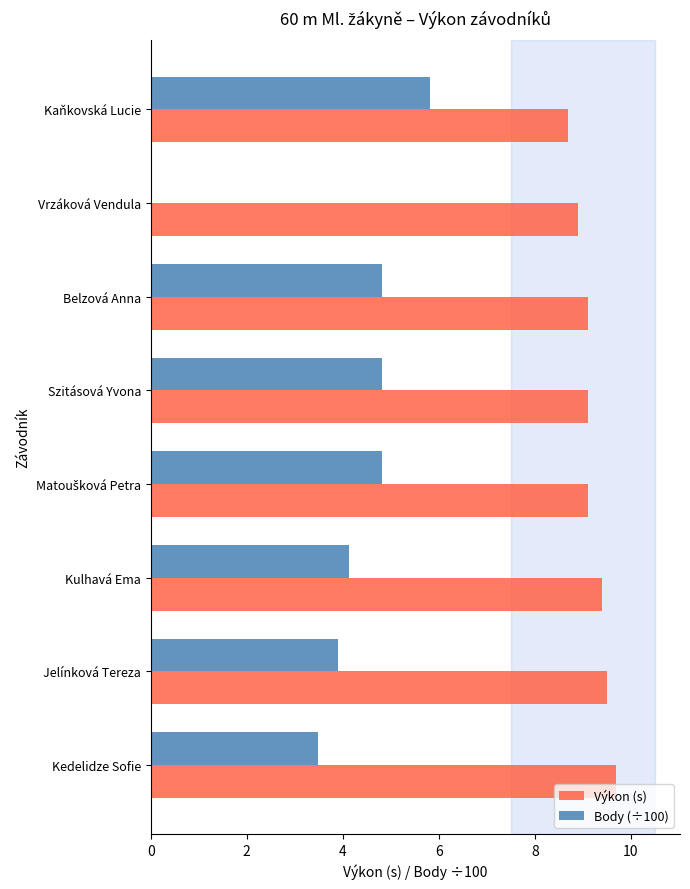

At which category is the sum across all series the highest?

Kaňkovská Lucie